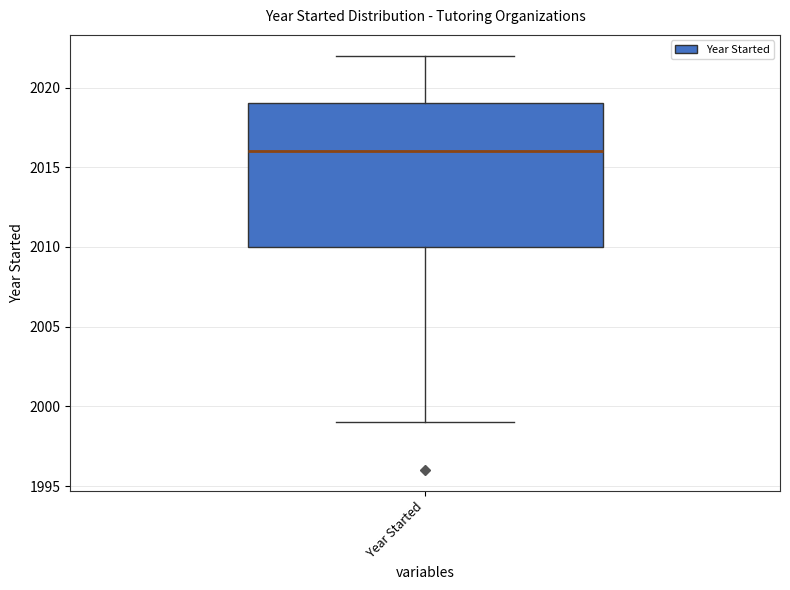

Transcribe this box plot: give where the median line is, the range the box spans, and where the two whiskers end, as read against the y-axis. The values are not printed on the chart, so give them approximately, as read against the axis.

median 2016, box 2010 to 2019, whiskers 1999 to 2022